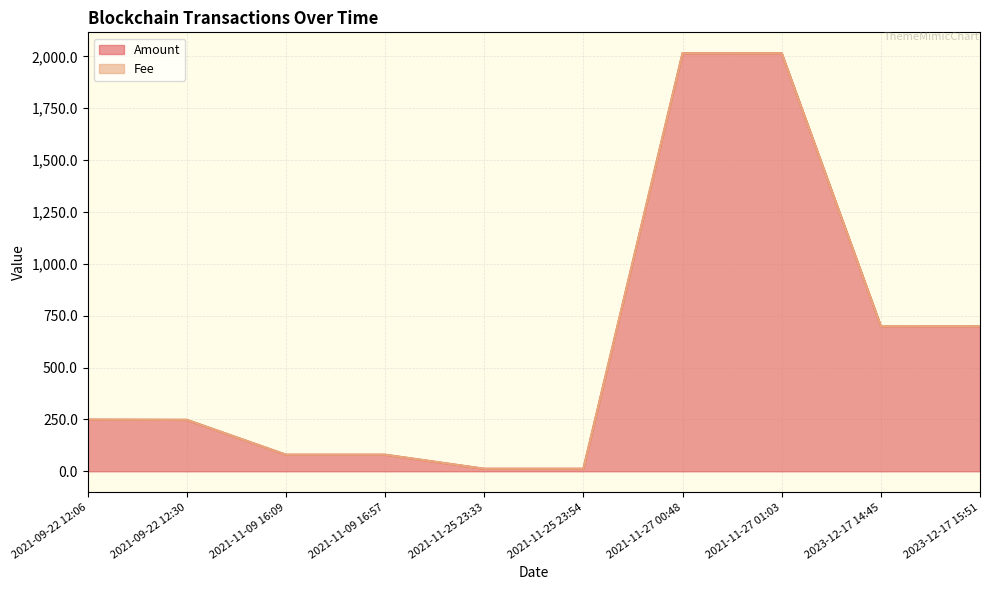

Which has a higher value, 2021-09-22 12:06 or 2021-11-27 00:48?

2021-11-27 00:48